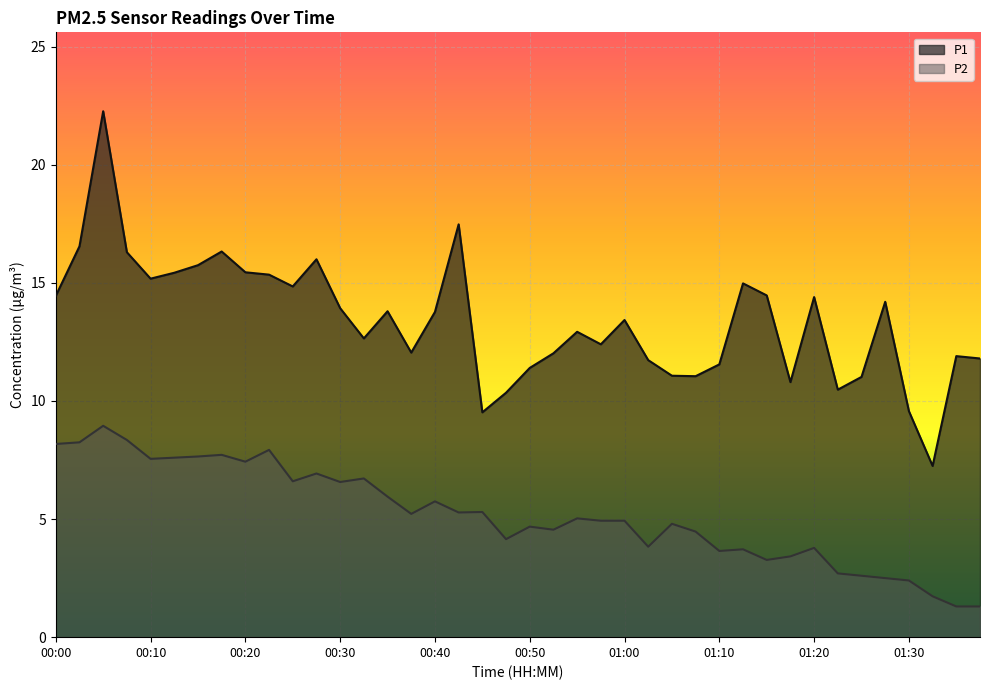

Between 00:25 and 00:08, which is larger?

00:08